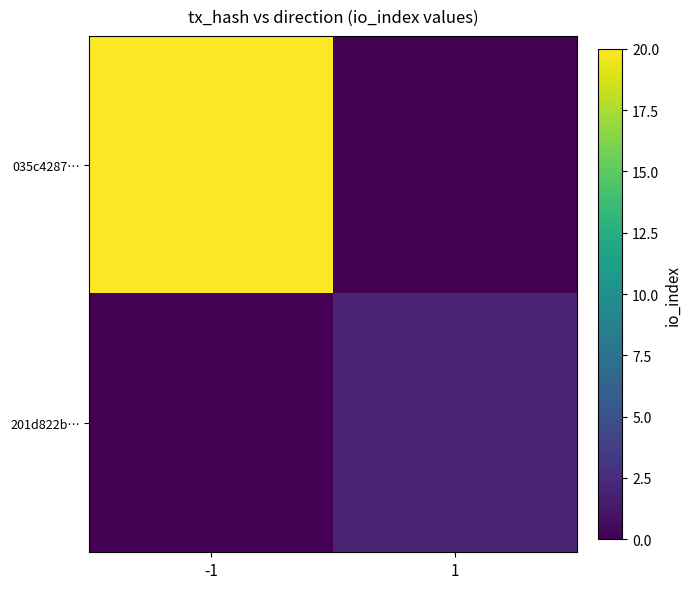

Count the number of categories in the chart.

2